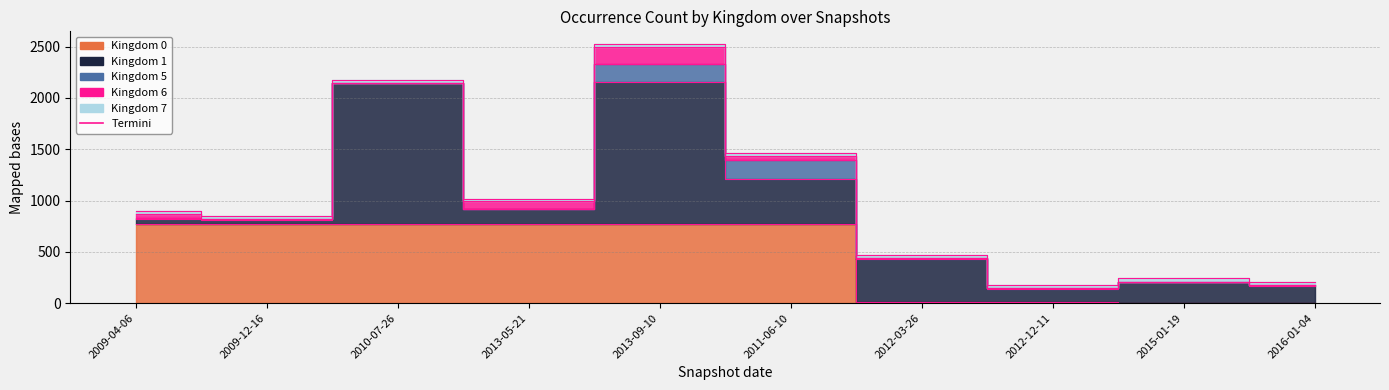

What is the difference between the maximum and minimum values in the kingdom_7 series?

4